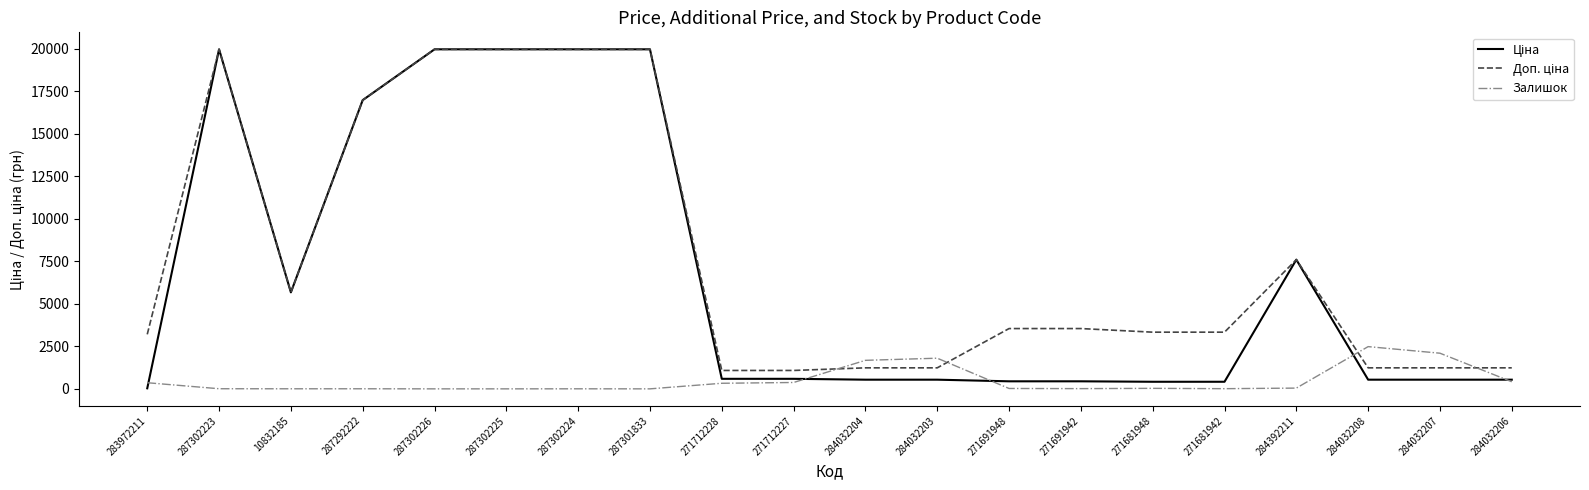

The Залишок series shows 1677.0 at 284032204. True or false?

True